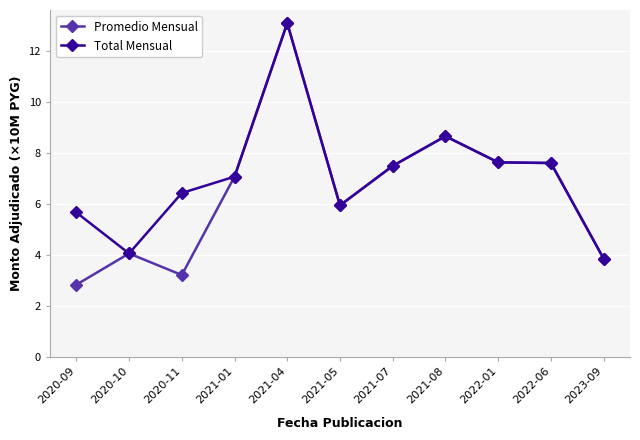

At how many categories does at least one series exceed 4?

10